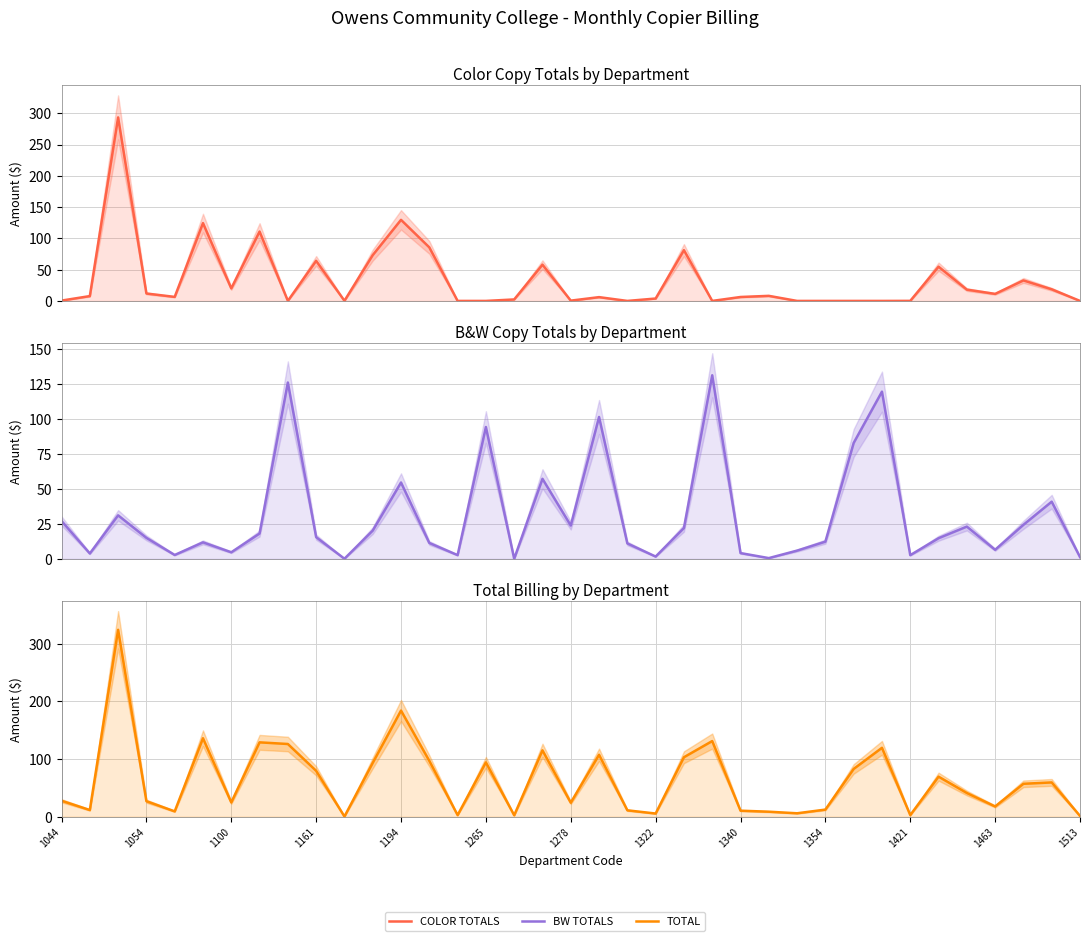

How many values in the BW TOTALS series are below 14?

17